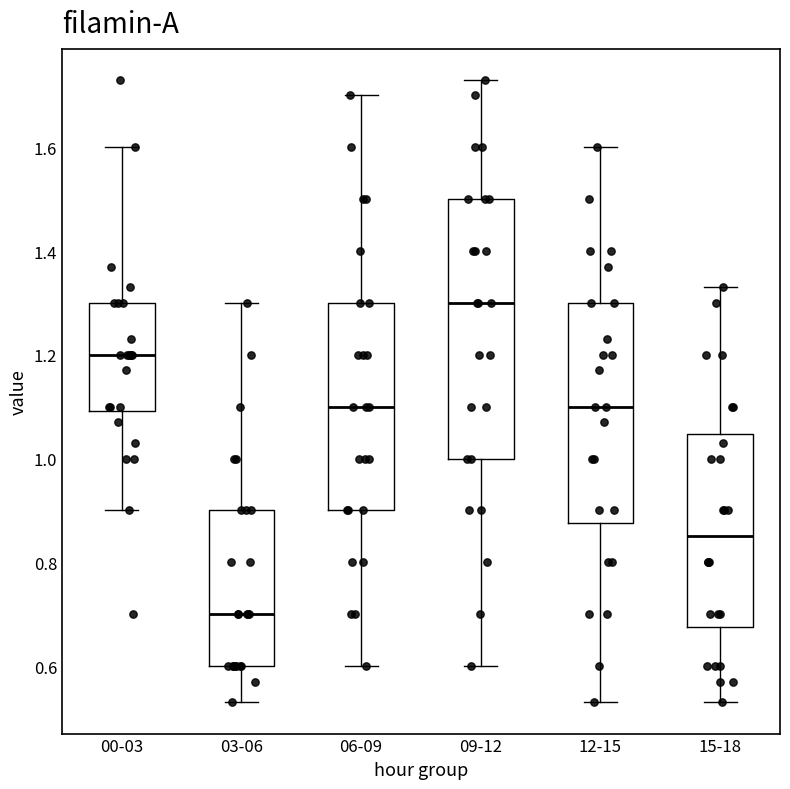

Which box is the tallest, from its lower edge to its upper edge?

09-12